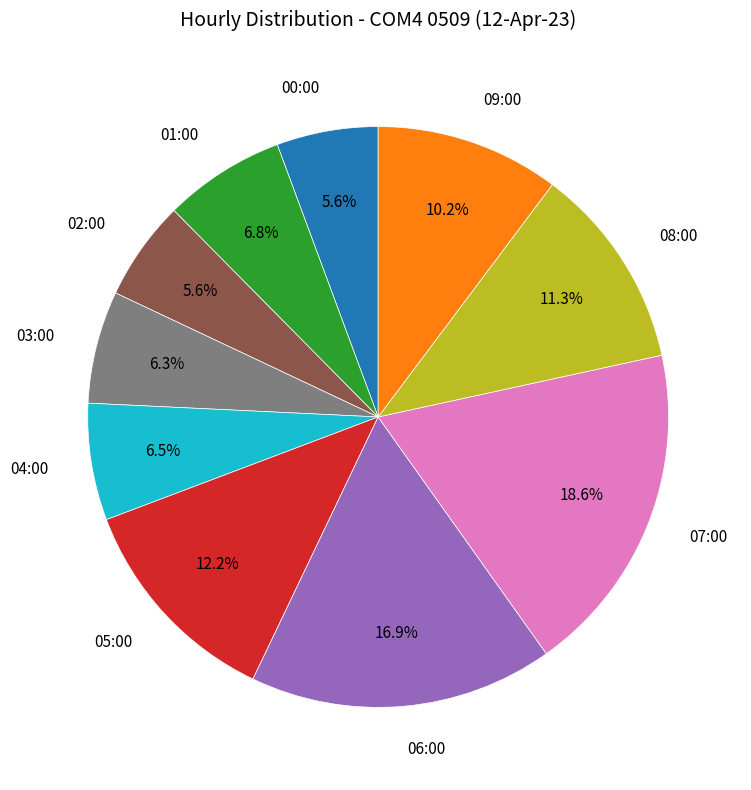

Does any single category account for the majority?

No